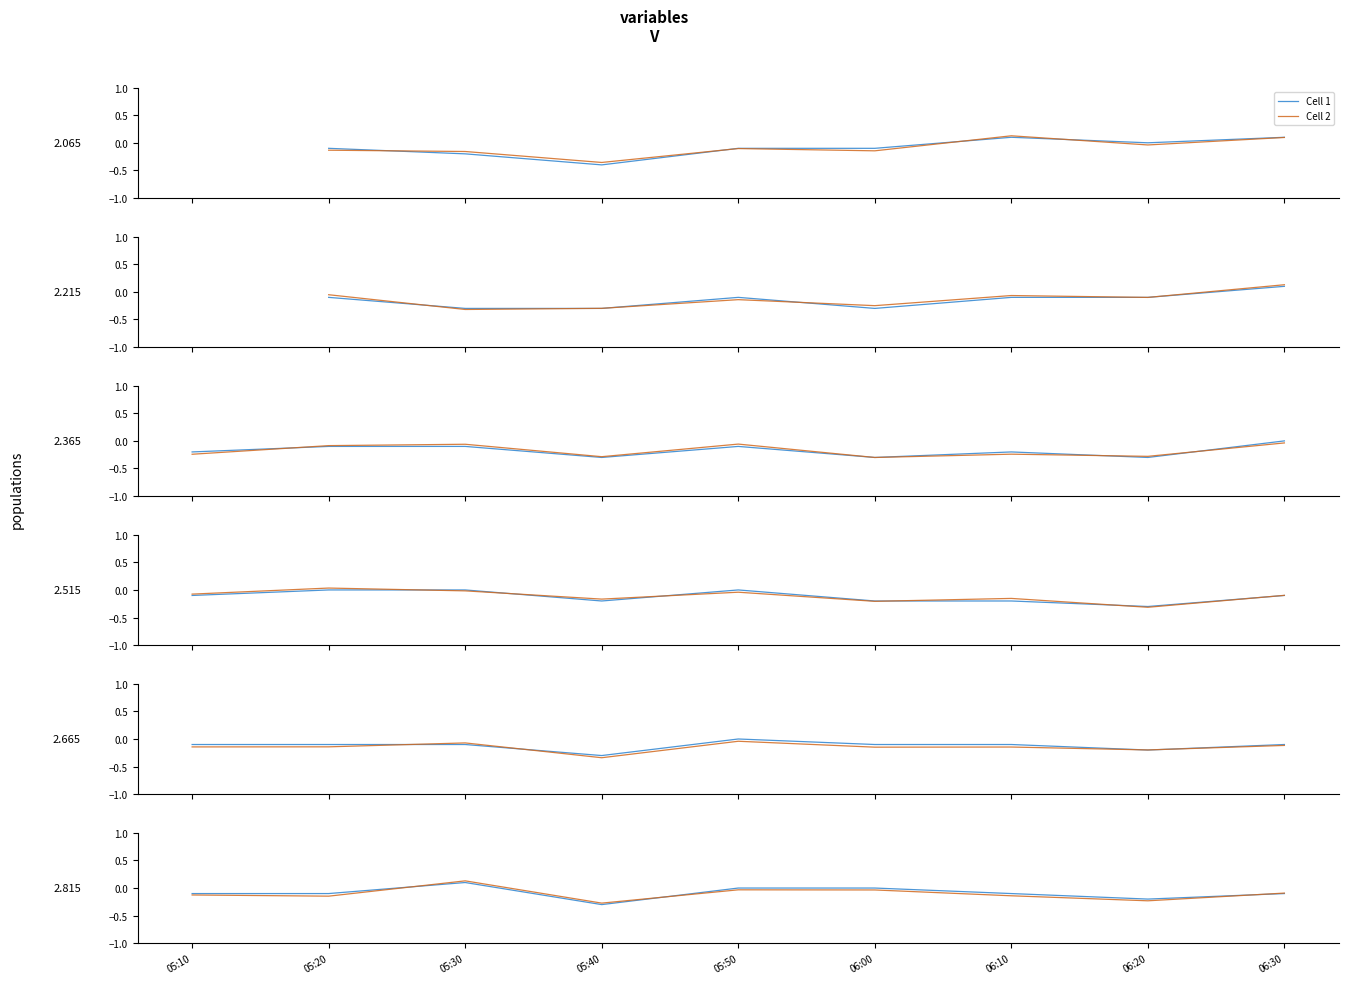

Is it true that Cell 2 equals -0.2 at 06:20?

True